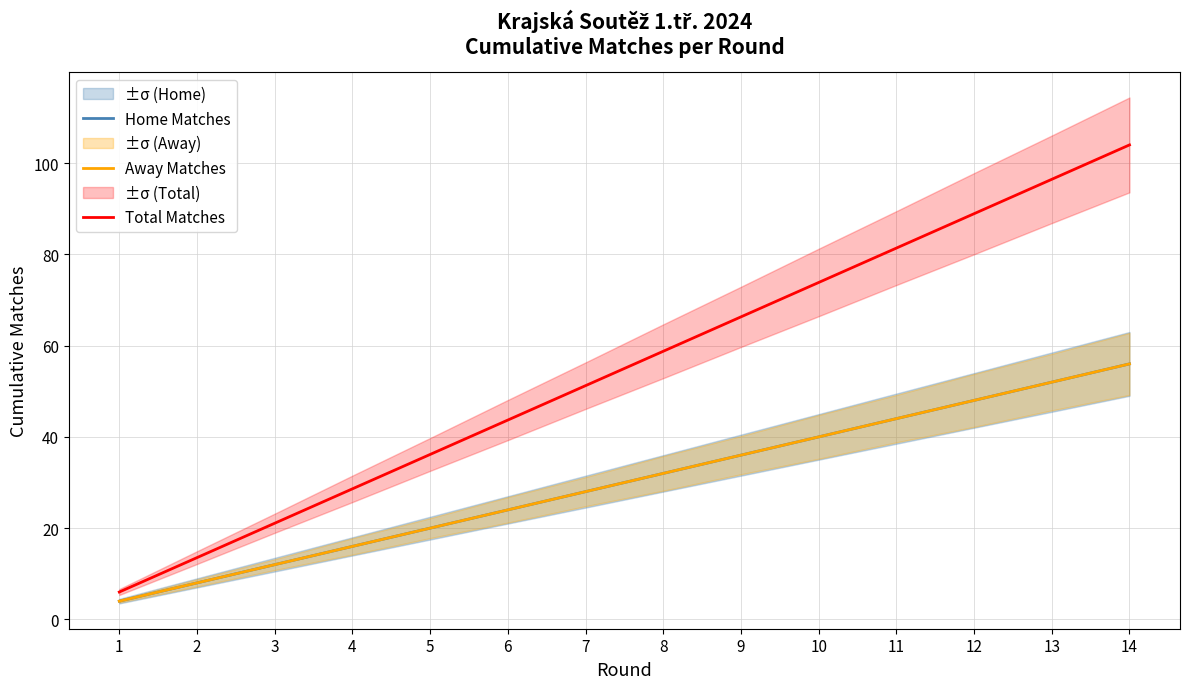

What is the value of the Total Matches point at the 5th from the left?

36.2